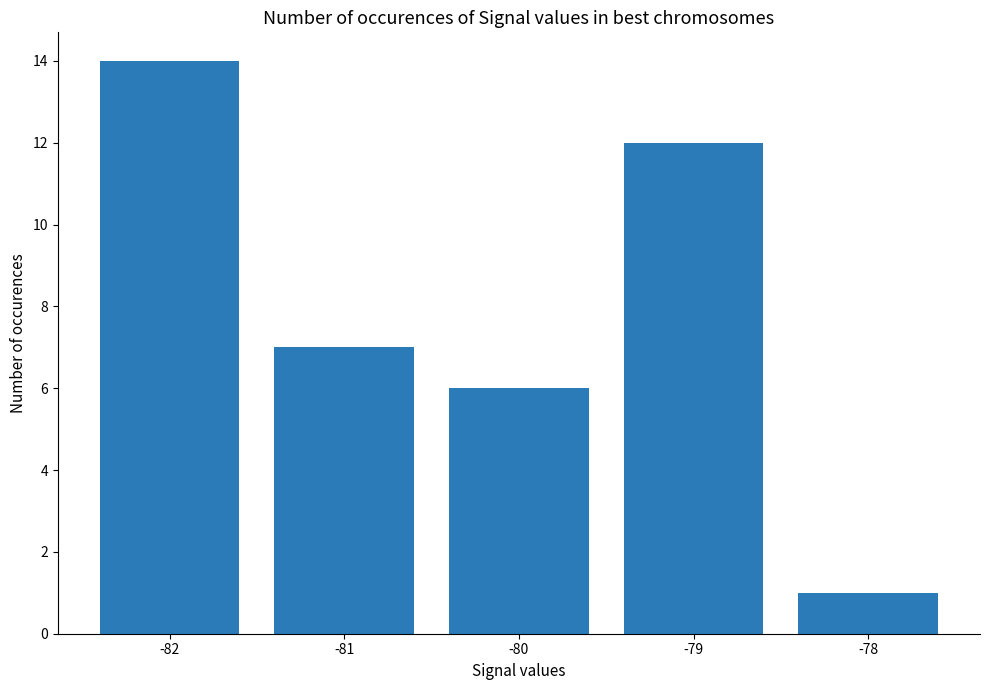

The chart shows a value of 7 at -81. True or false?

True